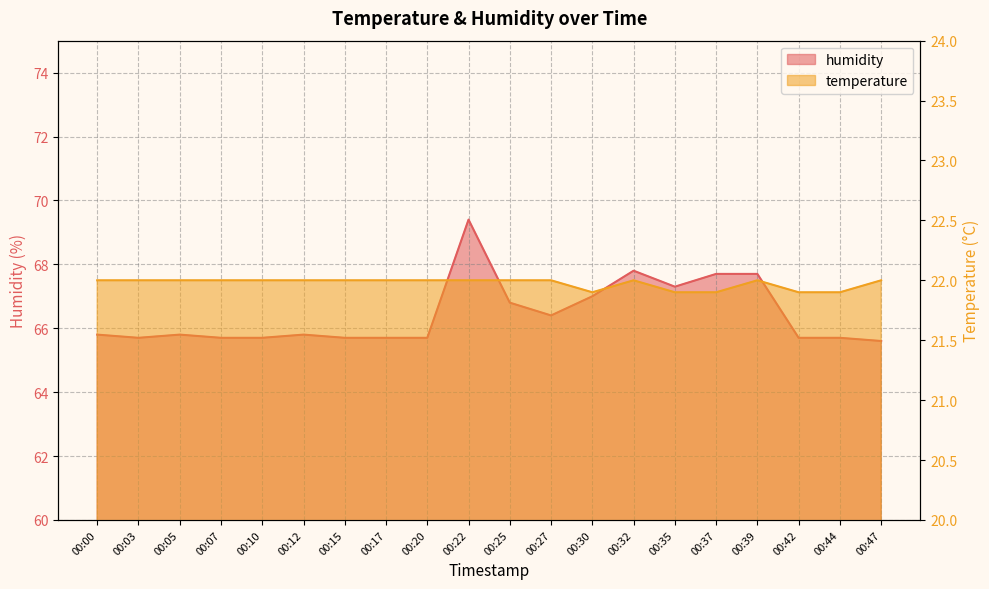

Which series has the widest spread of values?

humidity